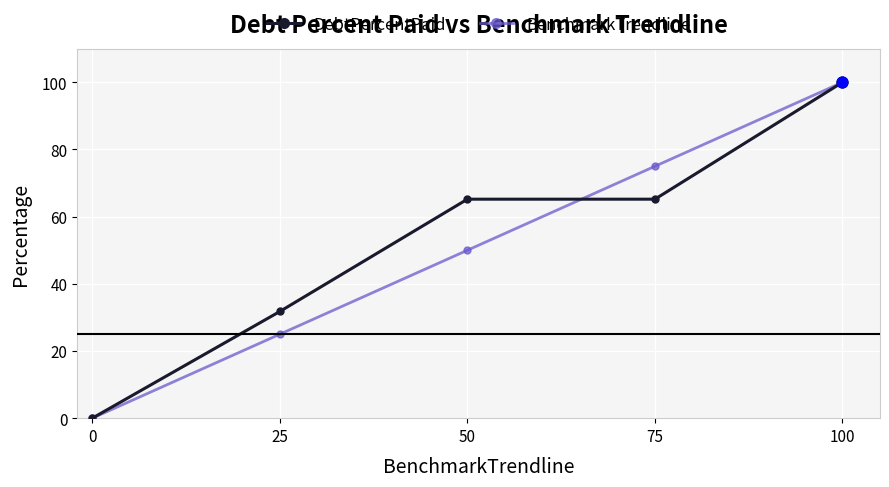

Which series changed the most between 0 and 75?

BenchmarkTrendline